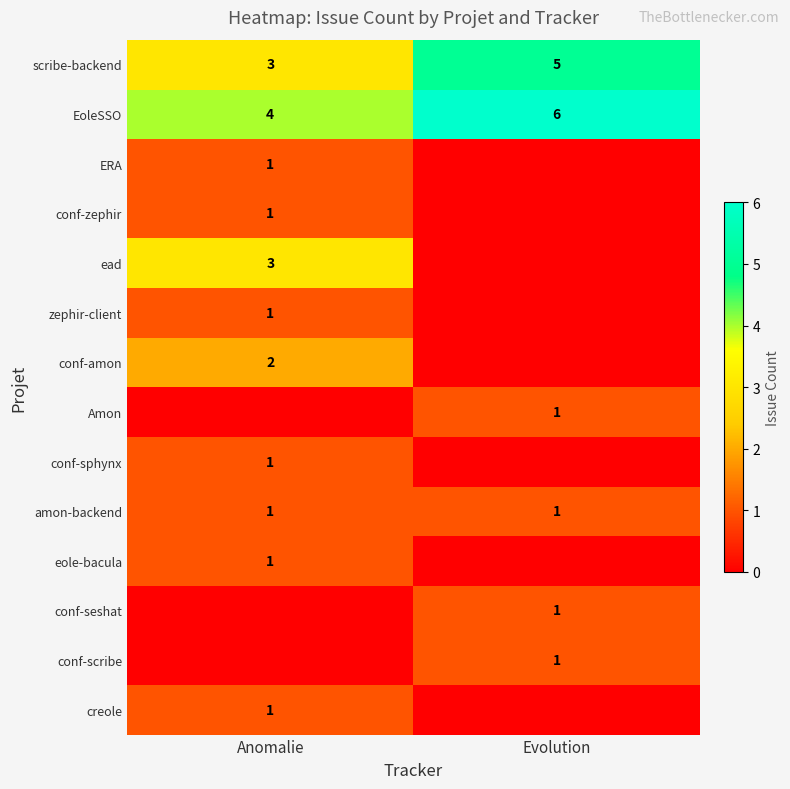

At which category is the sum across all series the highest?

Anomalie